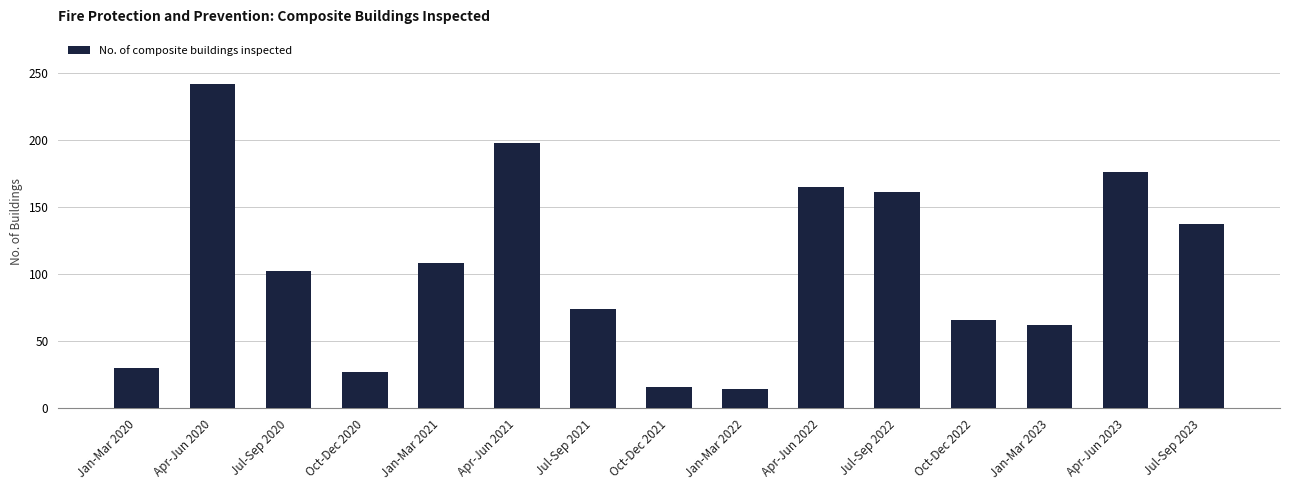

True or false: the data shows 84 at Jul-Sep 2023.

False